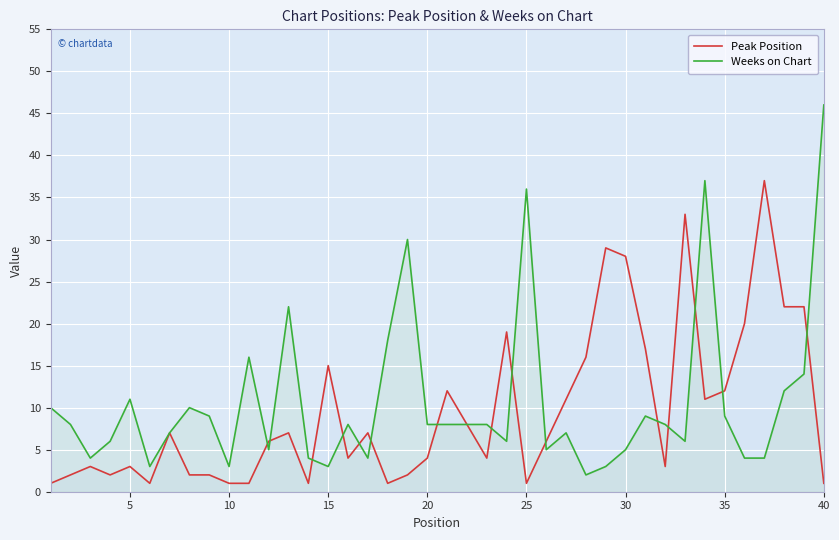

How many data points in Peak Position are above 6?

19